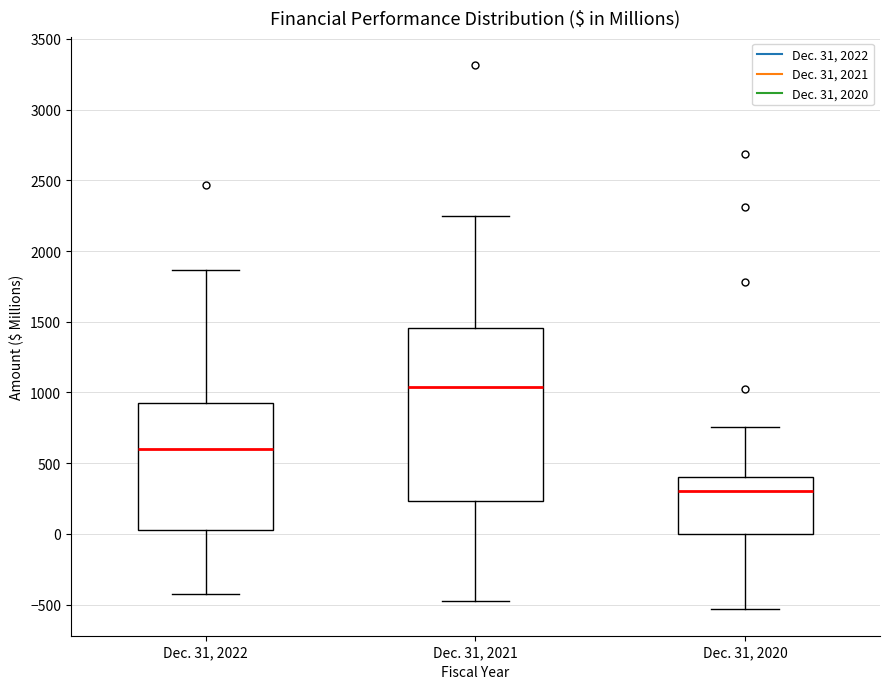

Reading left to right, transcribe this box plot: for each box, give where its median line is, the range the box spans, and where its two whiskers end, as read against the y-axis. The values are not printed on the chart, so give them approximately, as read against the axis.

Dec. 31, 2022: median 600, box 0 to 900, whiskers -400 to 1850
Dec. 31, 2021: median 1050, box 250 to 1450, whiskers -500 to 2250
Dec. 31, 2020: median 300, box 0 to 400, whiskers -550 to 750